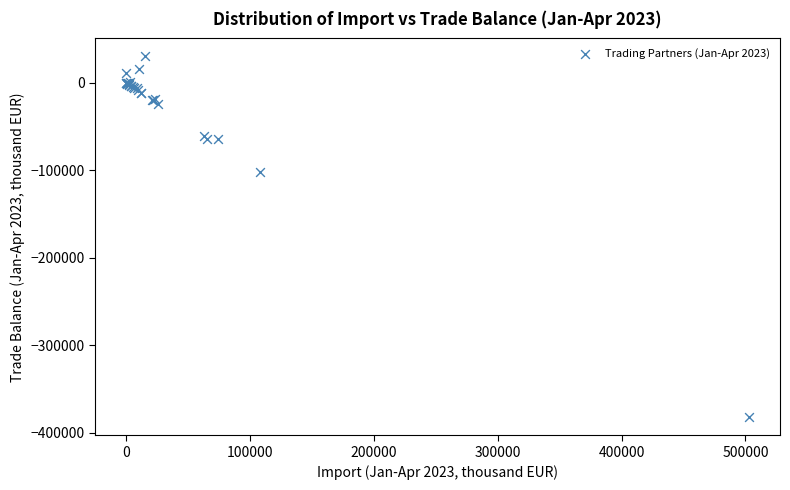

What Y value in the scatter plot is closest to -176123?

-101992.3